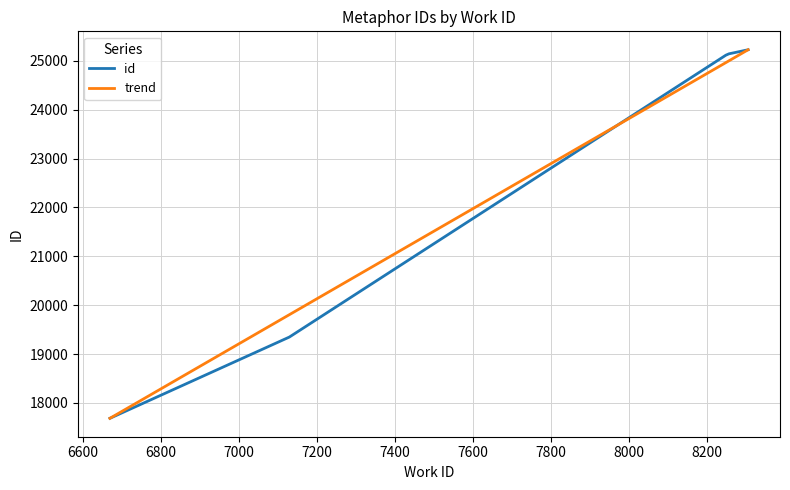

What is the greatest value displayed?

25228.0